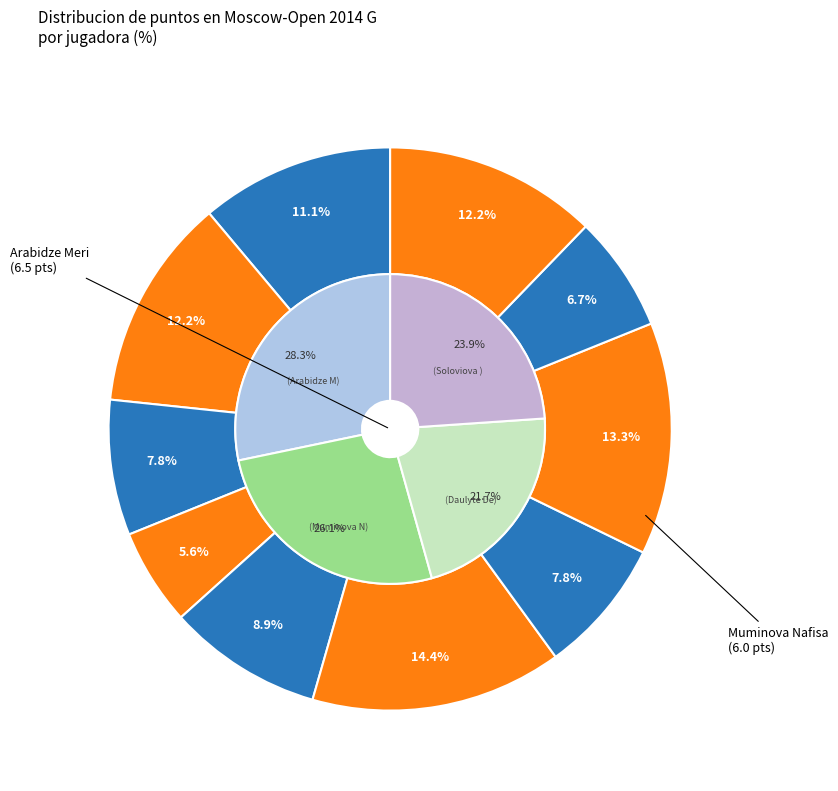

Which category has the biggest portion of the pie?

Arabidze Meri